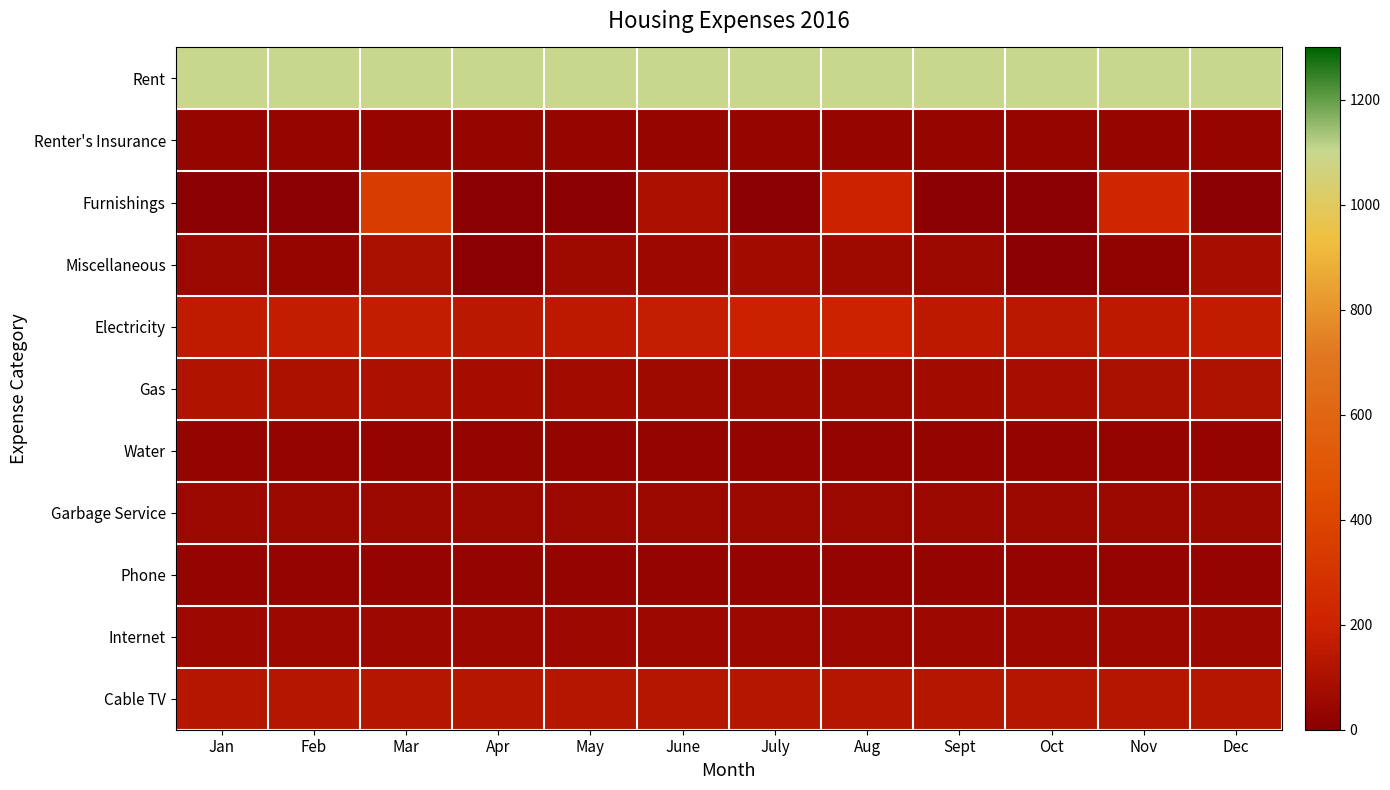

Which series has the largest total across all categories?

Rent